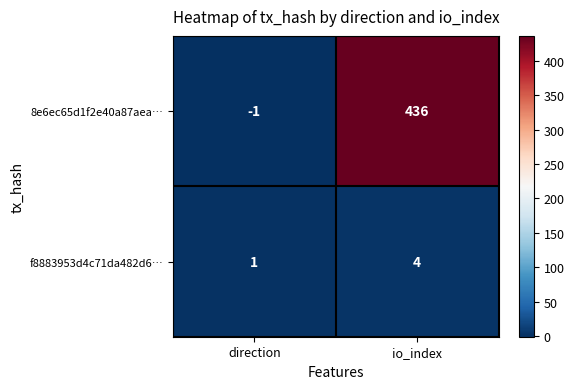

Is it true that f8883953d4c71da482d6… equals 2 at io_index?

False